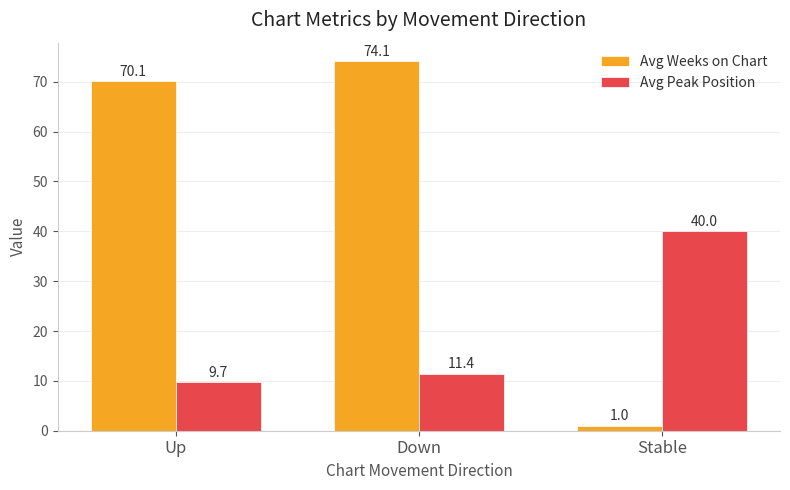

True or false: Avg Peak Position has a value of 11.4 at Down.

True